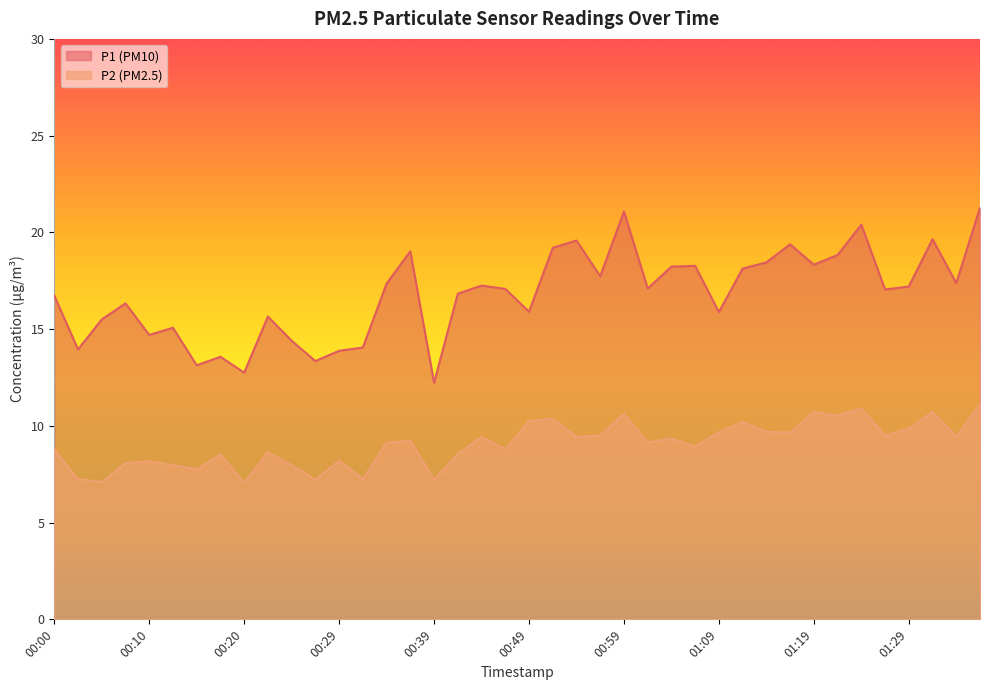

True or false: P2 and P1 intersect in this chart.

False